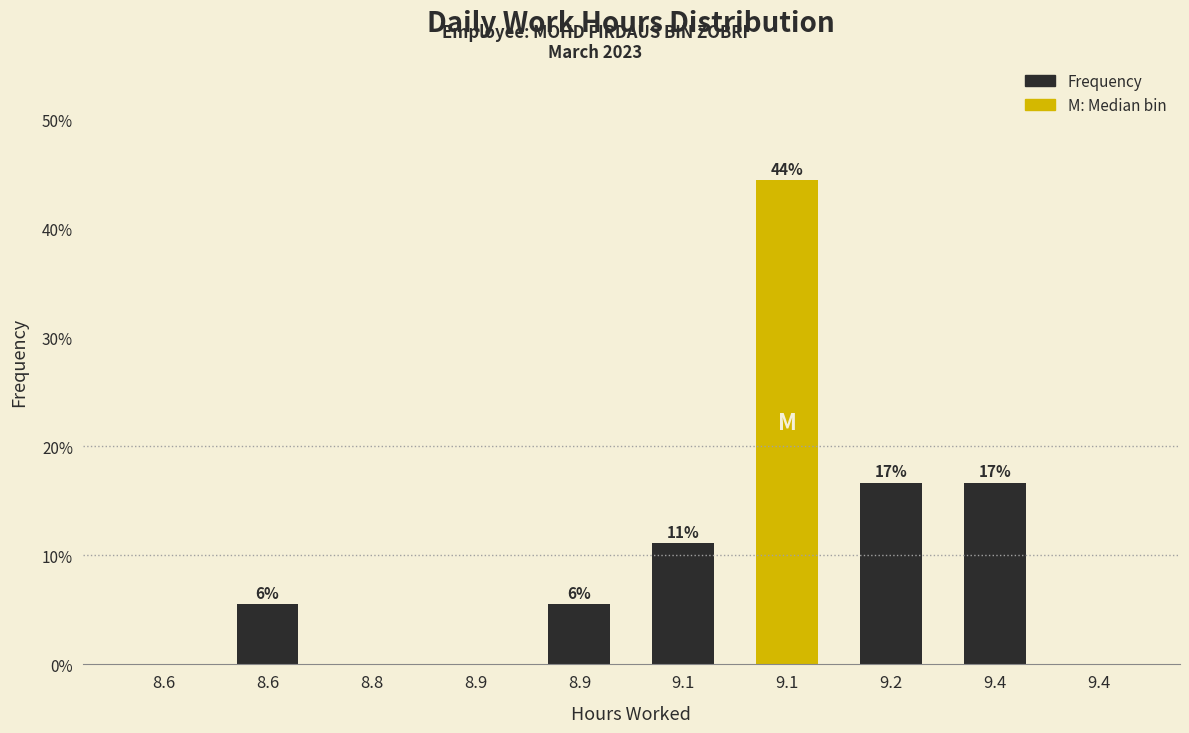

Are the bars horizontal?

No